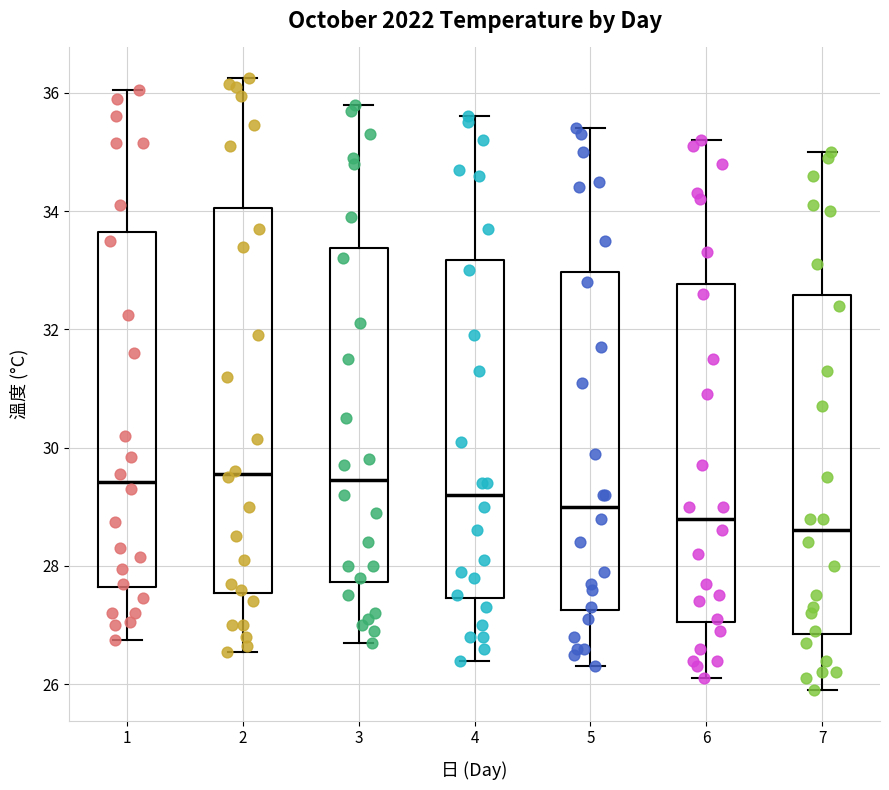

Reading left to right, transcribe this box plot: for each box, give where its median line is, the range the box spans, and where its two whiskers end, as read against the y-axis. The values are not printed on the chart, so give them approximately, as read against the axis.

1: median 29.4, box 27.6 to 33.6, whiskers 26.8 to 36.0
2: median 29.6, box 27.6 to 34.0, whiskers 26.6 to 36.2
3: median 29.4, box 27.8 to 33.4, whiskers 26.8 to 35.8
4: median 29.2, box 27.4 to 33.2, whiskers 26.4 to 35.6
5: median 29.0, box 27.2 to 33.0, whiskers 26.4 to 35.4
6: median 28.8, box 27.0 to 32.8, whiskers 26.2 to 35.2
7: median 28.6, box 26.8 to 32.6, whiskers 26.0 to 35.0